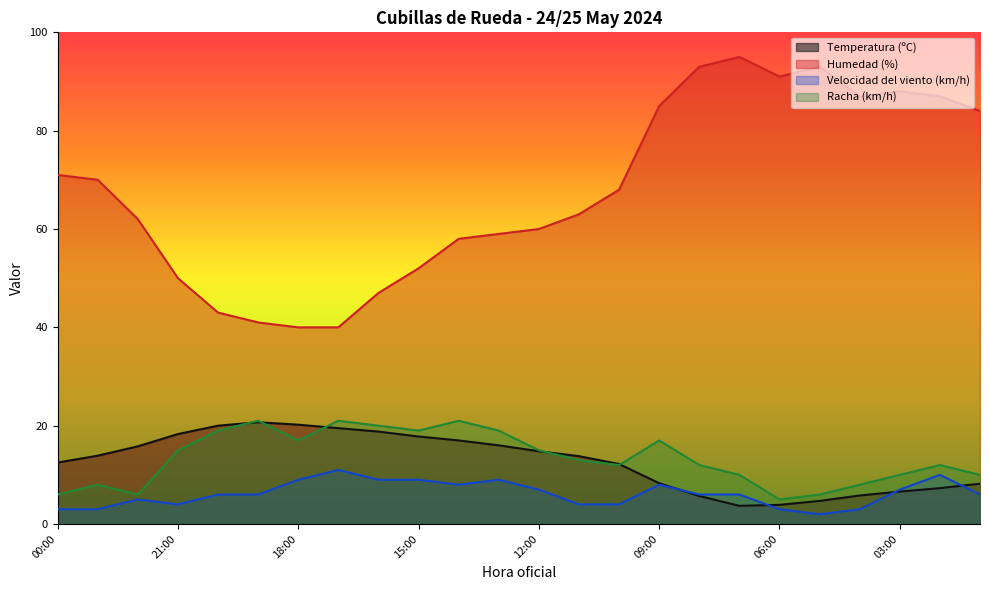

What is the value of the Velocidad del viento (km/h) point at the 16th from the left?

8.0